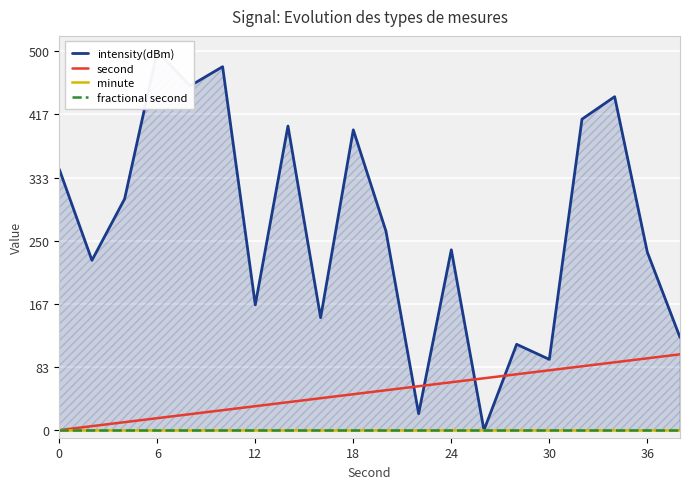

True or false: fractional second has more than 0 points higher than both neighbors.

False